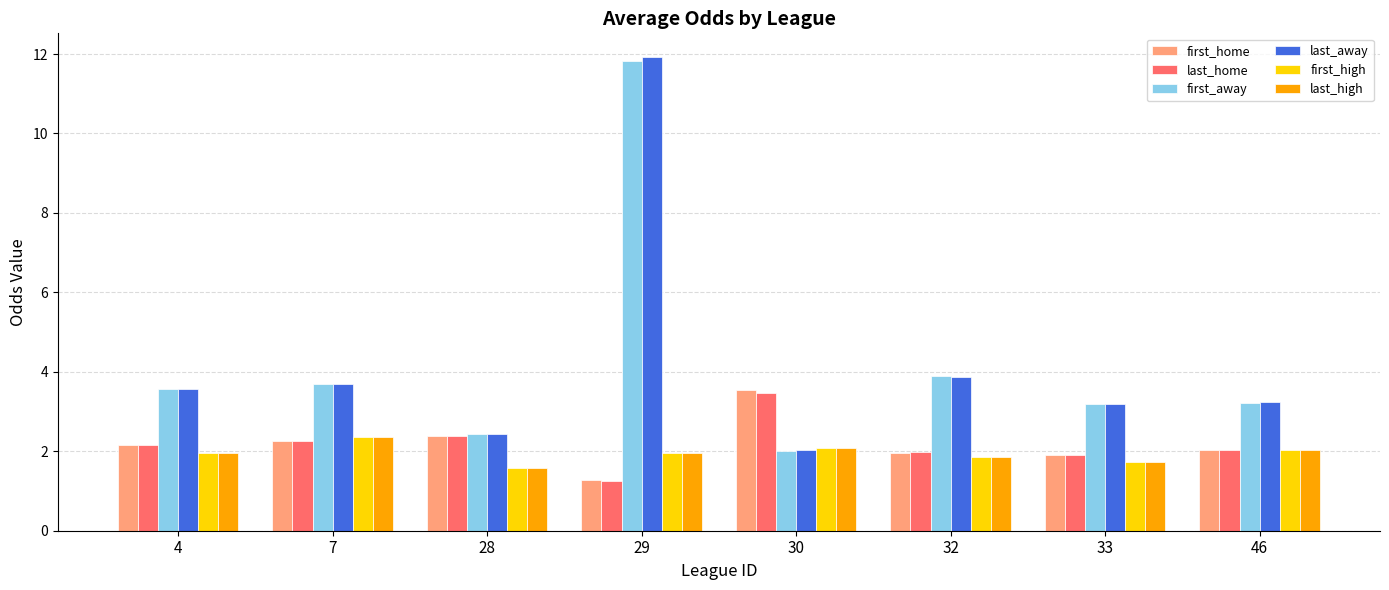

How many data points in first_away are above 3?

6